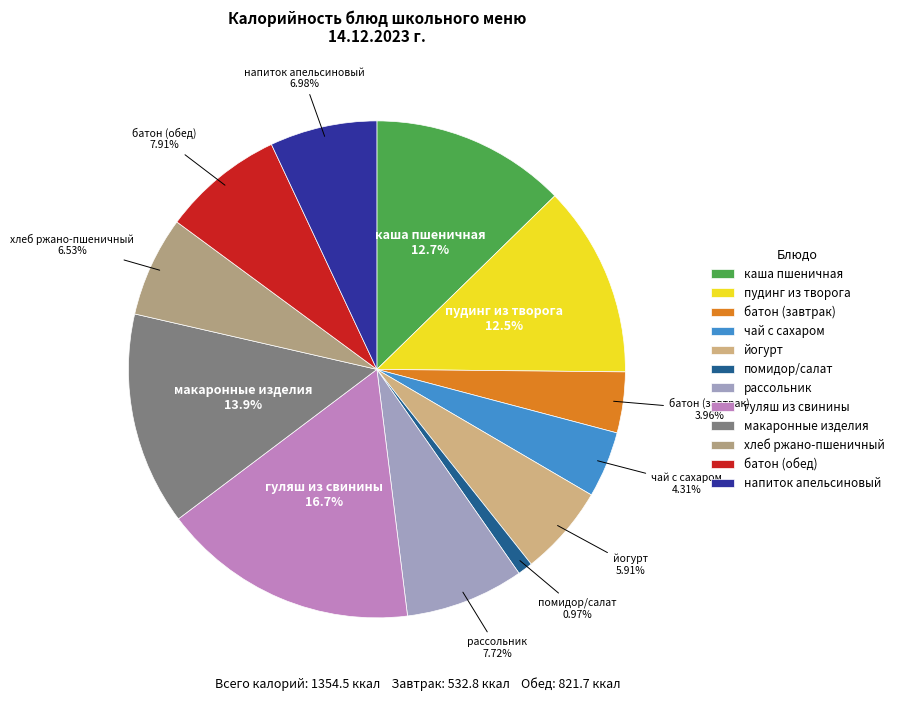

Is it true that хлеб ржано-пшеничный is 12% of the pie?

False